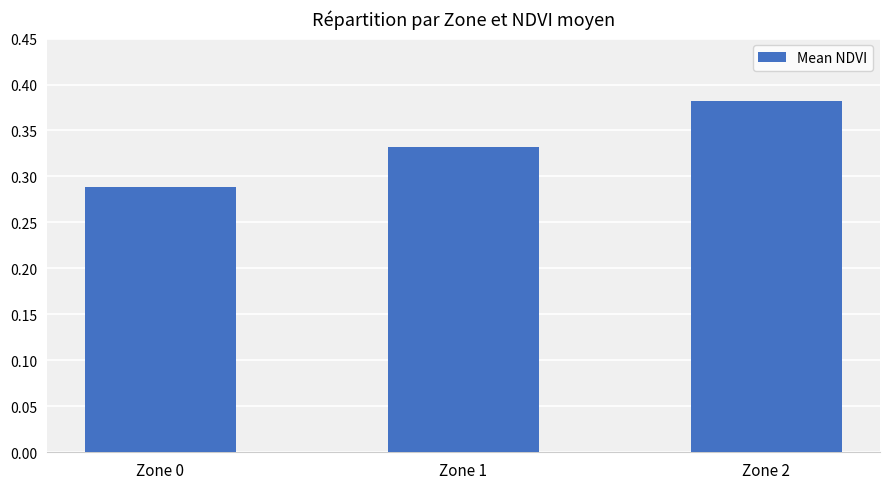

Is it true that the value at Zone 2 is 0.6?

False